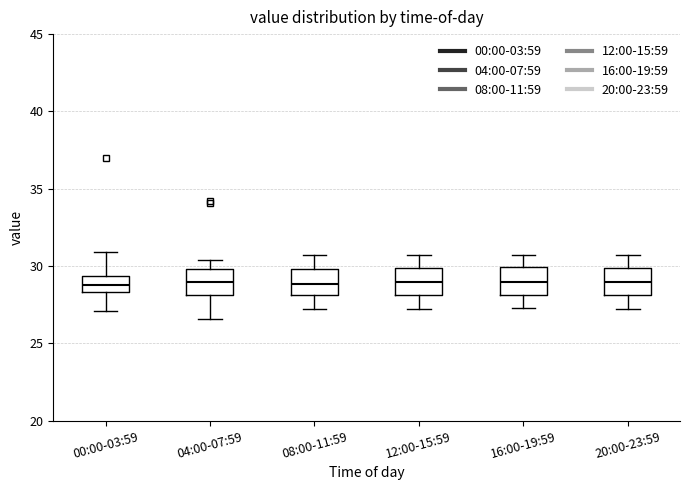

Reading left to right, transcribe this box plot: for each box, give where its median line is, the range the box spans, and where its two whiskers end, as read against the y-axis. The values are not printed on the chart, so give them approximately, as read against the axis.

00:00-03:59: median 29.0, box 28.5 to 29.5, whiskers 27.0 to 31.0
04:00-07:59: median 29.0, box 28.0 to 30.0, whiskers 26.5 to 30.5
08:00-11:59: median 29.0, box 28.0 to 30.0, whiskers 27.0 to 30.5
12:00-15:59: median 29.0, box 28.0 to 30.0, whiskers 27.0 to 30.5
16:00-19:59: median 29.0, box 28.0 to 30.0, whiskers 27.5 to 30.5
20:00-23:59: median 29.0, box 28.0 to 30.0, whiskers 27.0 to 30.5